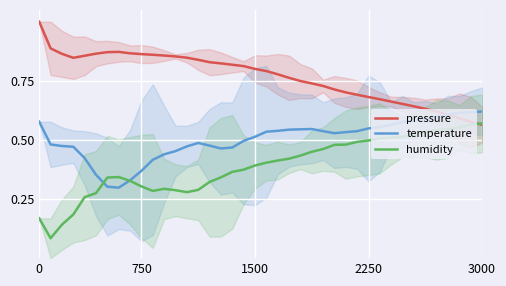

Which series changed the most between 13 and 31?

humidity